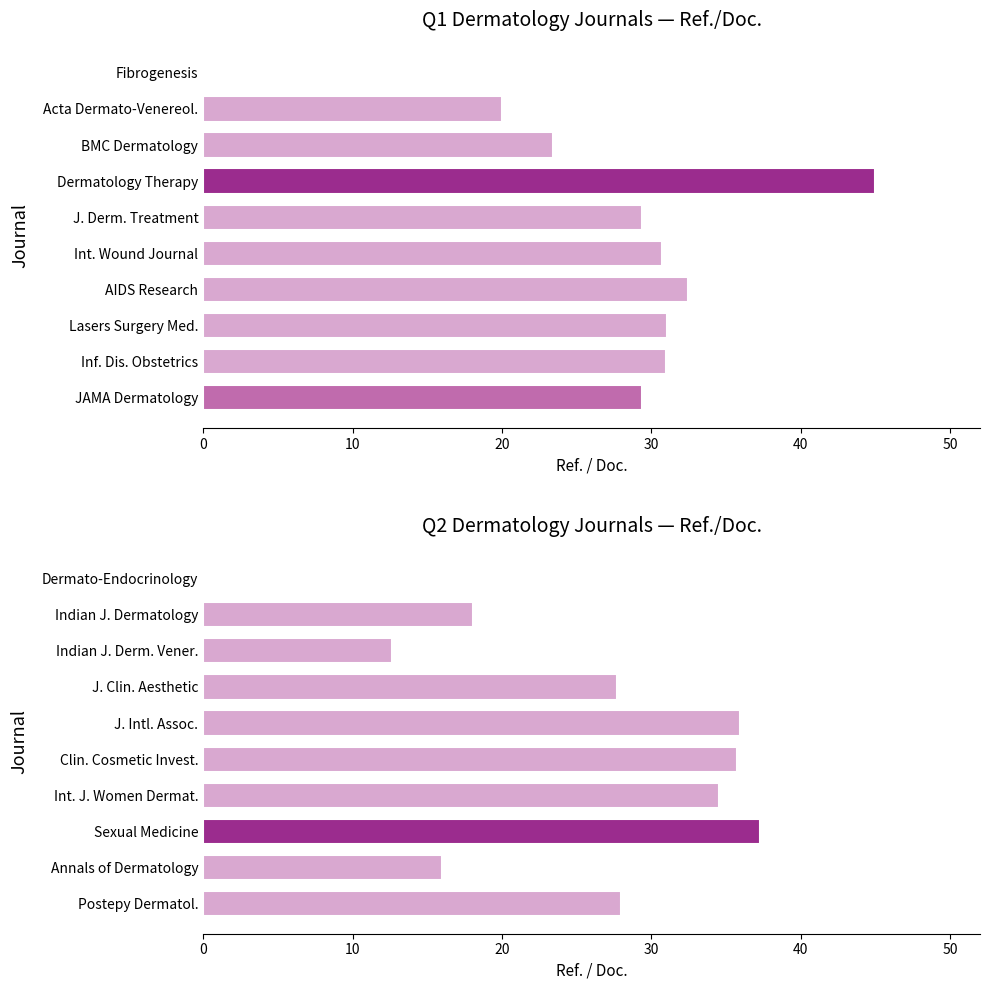

Which series has the widest spread of values?

Q1 journals